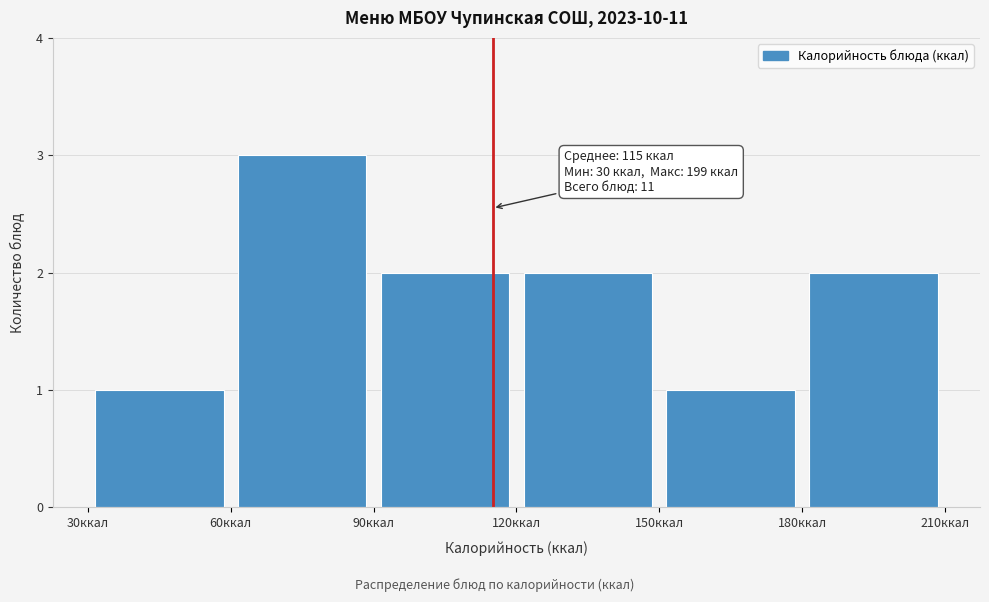

Over which range of the x-axis is the bar tallest?

60 to 90